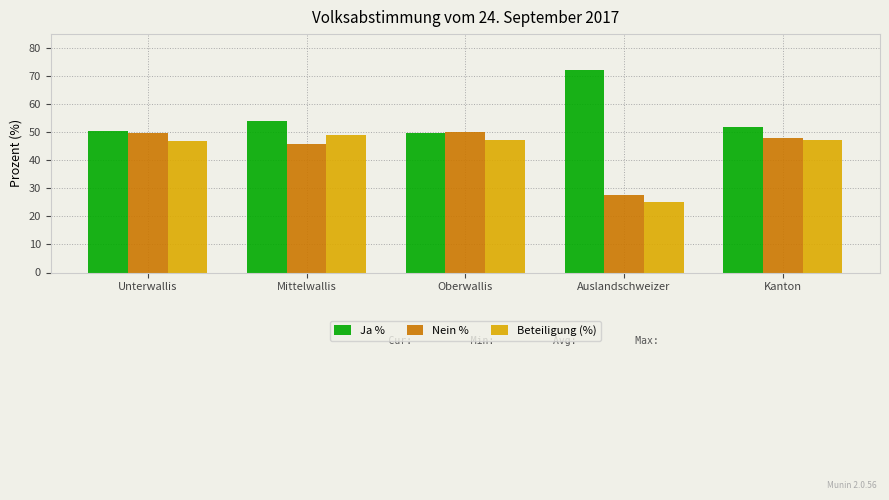

What is the total value across all series at Mittelwallis?

149.2